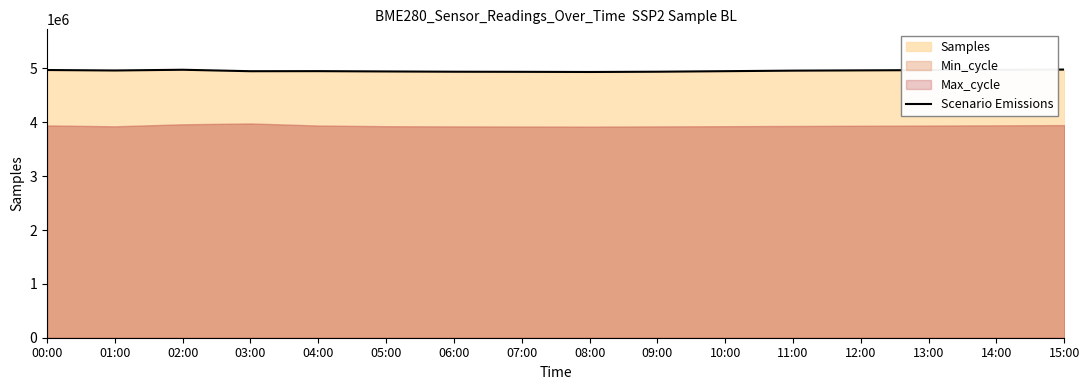

The chart shows a value of 4980000 at 15:00. True or false?

True